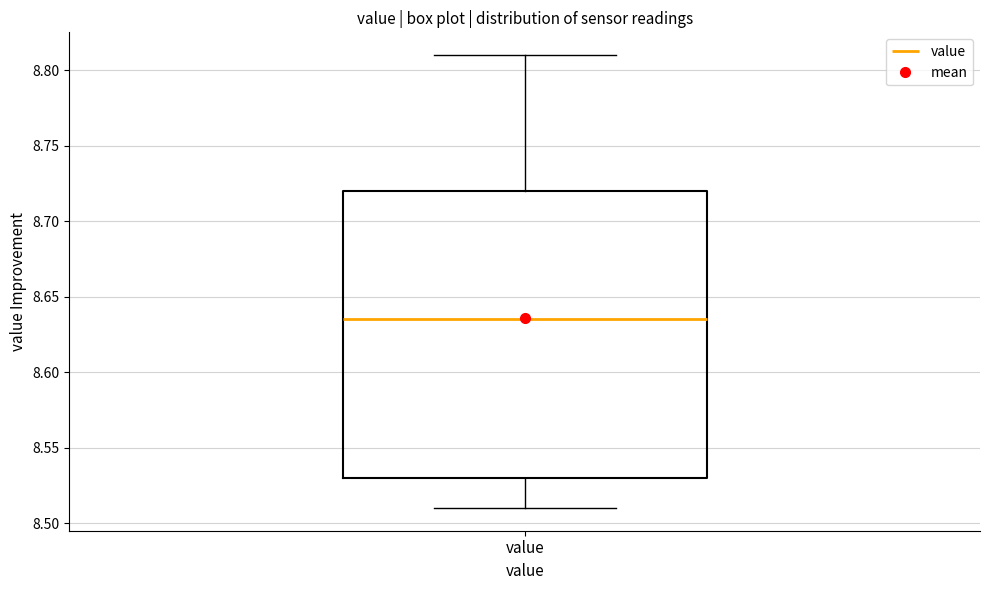

Read this box plot against the y-axis: the position of the median line, the range covered by the box, and the ends of both whiskers. The values are not printed on the chart, so give them approximately, as read against the axis.

median 8.635, box 8.530 to 8.720, whiskers 8.510 to 8.810